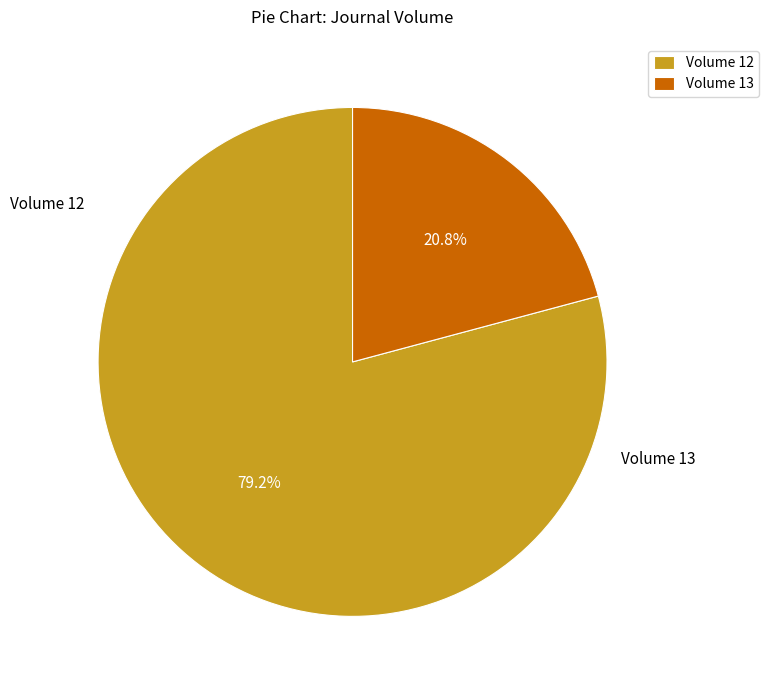

What is the largest slice in the pie chart?

12